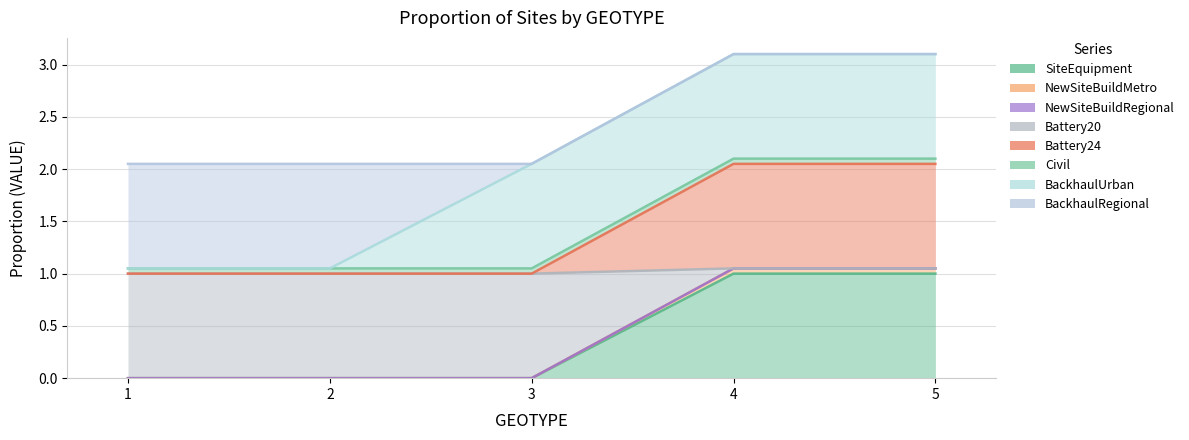

Is it true that Battery24 equals -0.5 at 1?

False